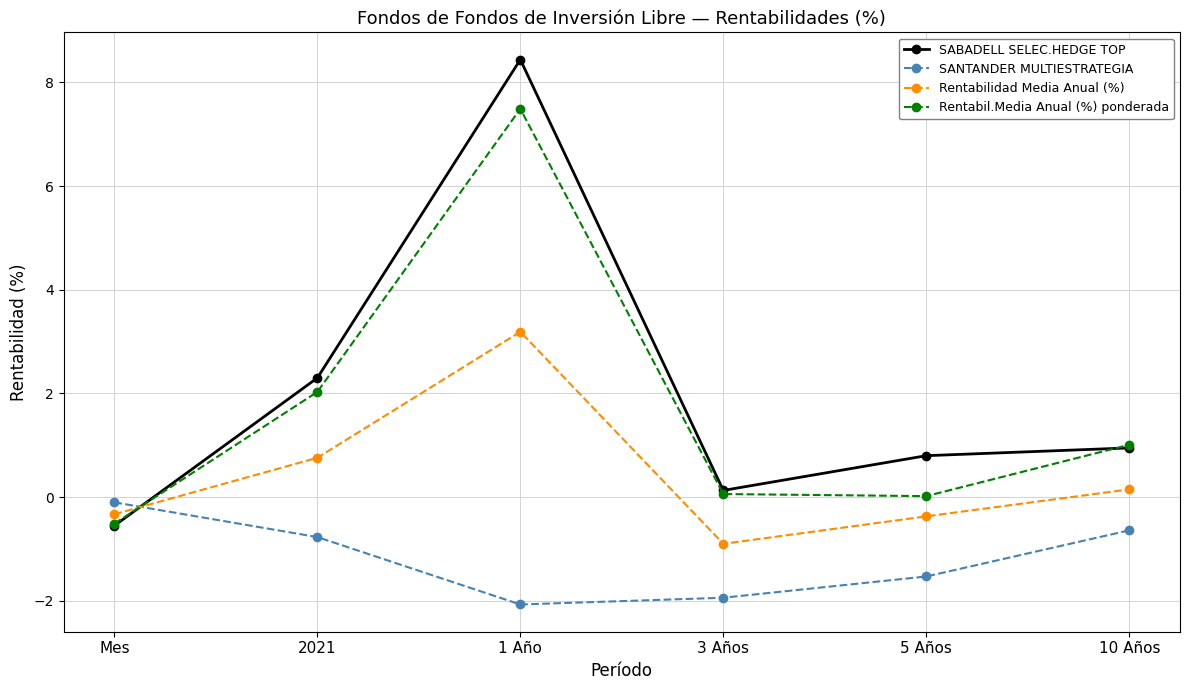

In Rentabil.Media Anual (%) ponderada, how many points are higher than both neighbors (excluding endpoints)?

1